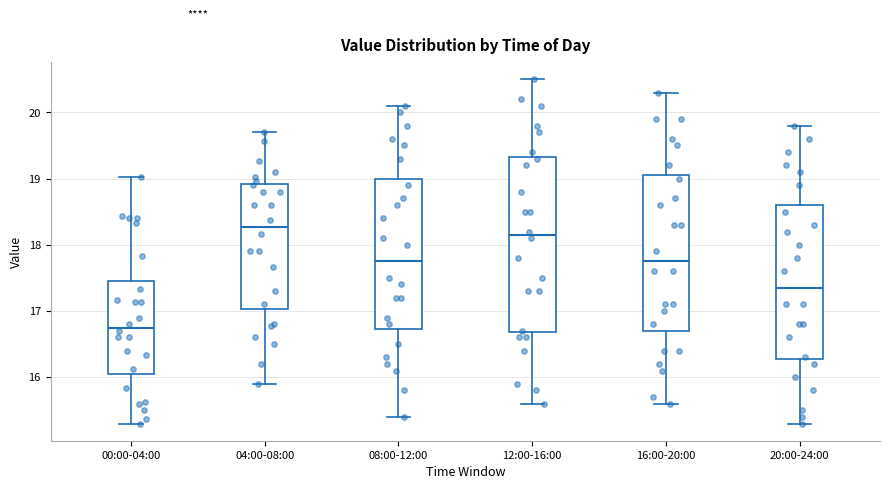

Reading left to right, read every box against the y-axis: the position of its median line, the range the box covers, and the ends of its whiskers. The values are not printed on the chart, so give them approximately, as read against the axis.

00:00-04:00: median 16.8, box 16.1 to 17.5, whiskers 15.3 to 19.0
04:00-08:00: median 18.3, box 17.0 to 18.9, whiskers 15.9 to 19.7
08:00-12:00: median 17.8, box 16.7 to 19.0, whiskers 15.4 to 20.1
12:00-16:00: median 18.2, box 16.7 to 19.3, whiskers 15.6 to 20.5
16:00-20:00: median 17.8, box 16.7 to 19.1, whiskers 15.6 to 20.3
20:00-24:00: median 17.4, box 16.3 to 18.6, whiskers 15.3 to 19.8